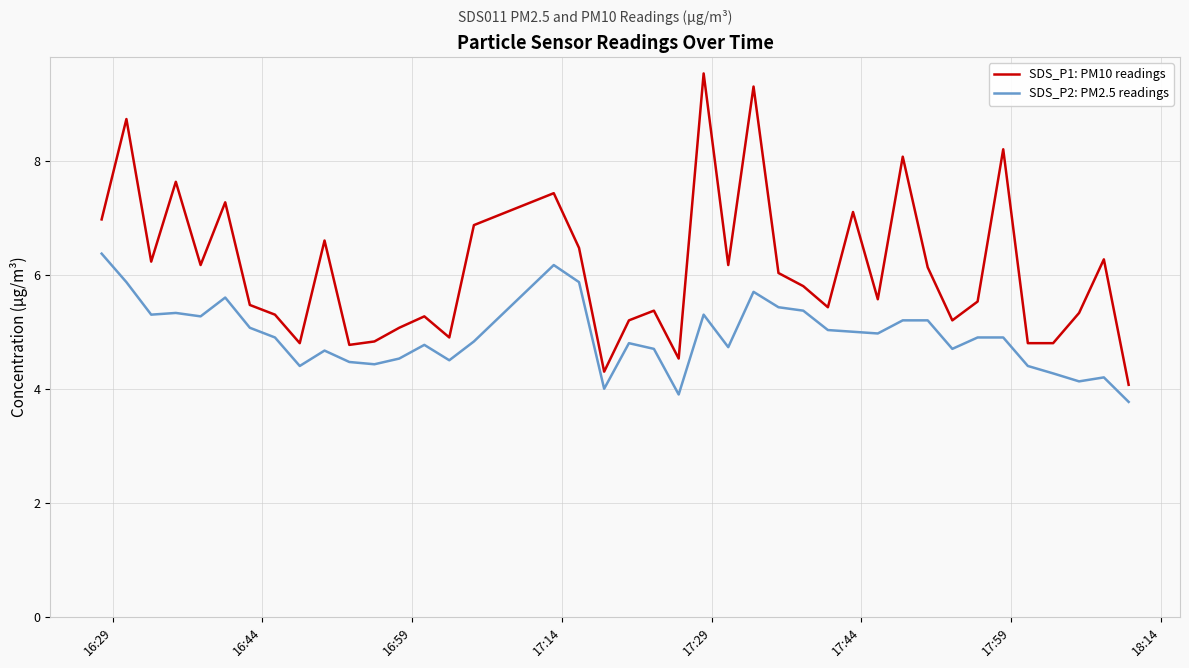

What is the maximum value shown in the chart?

9.5